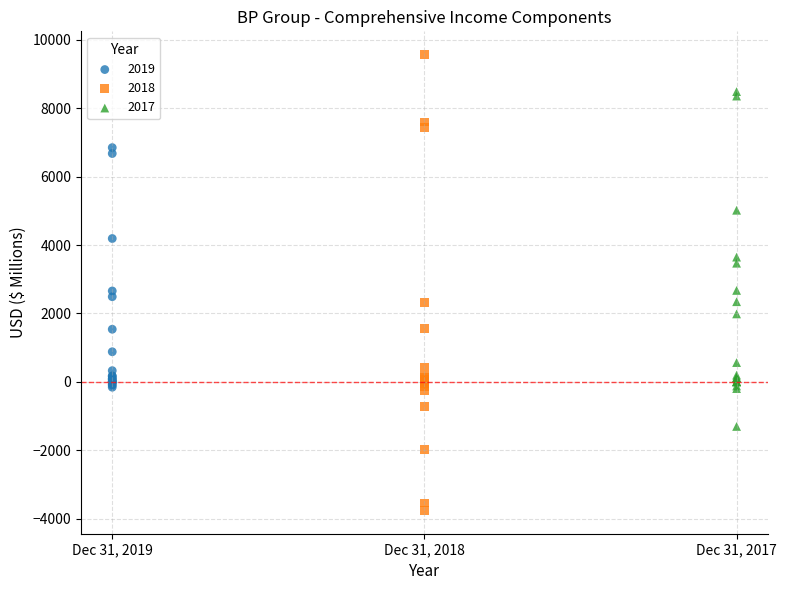

Which series contains the lowest Y value?

2018